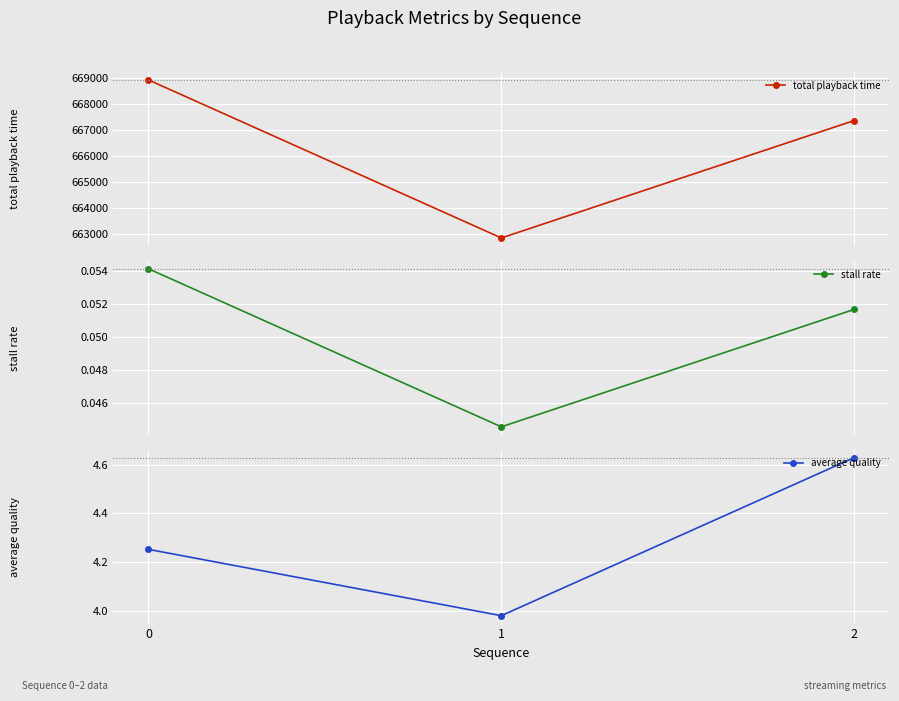

List the series in order of their peak value, highest first.

total playback time, average quality, stall rate